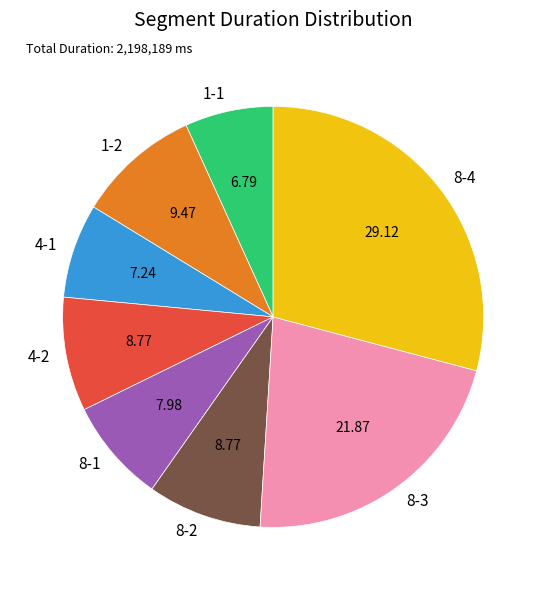

Combined, do 8-1 and 4-1 account for over 50%?

No